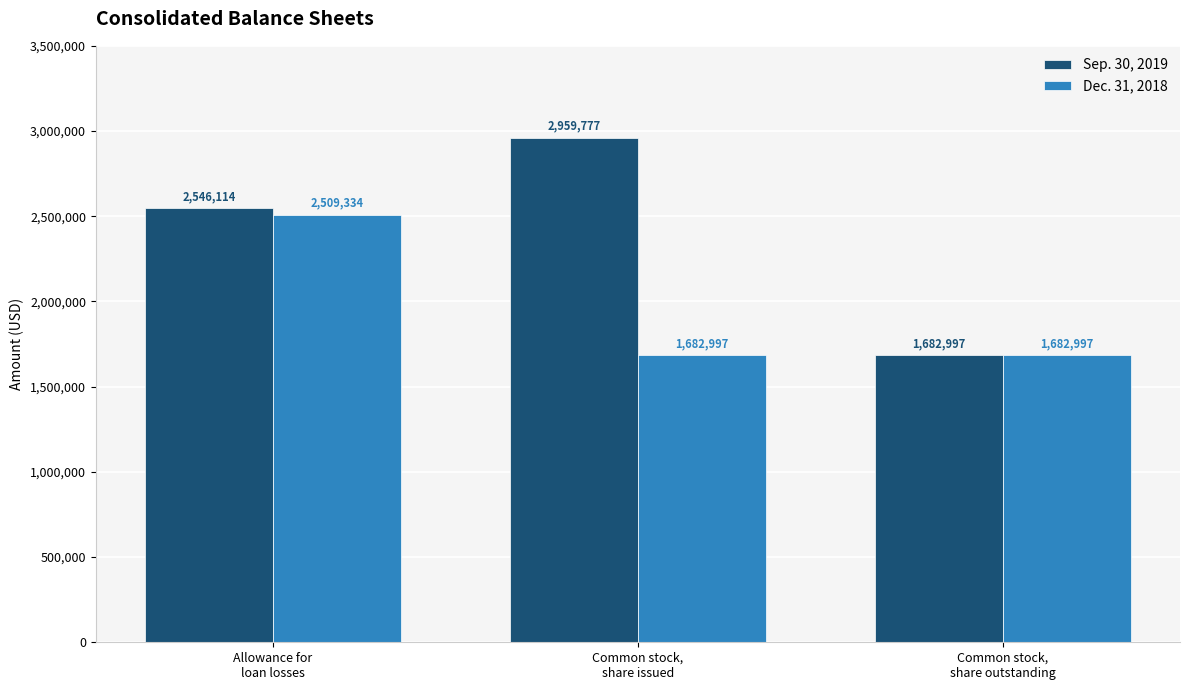

Reading left to right, transcribe all the data shown in this chart.

Sep. 30, 2019: Allowance for
loan losses=2546114	Common stock,
share issued=2959777	Common stock,
share outstanding=1682997
Dec. 31, 2018: Allowance for
loan losses=2509334	Common stock,
share issued=1682997	Common stock,
share outstanding=1682997